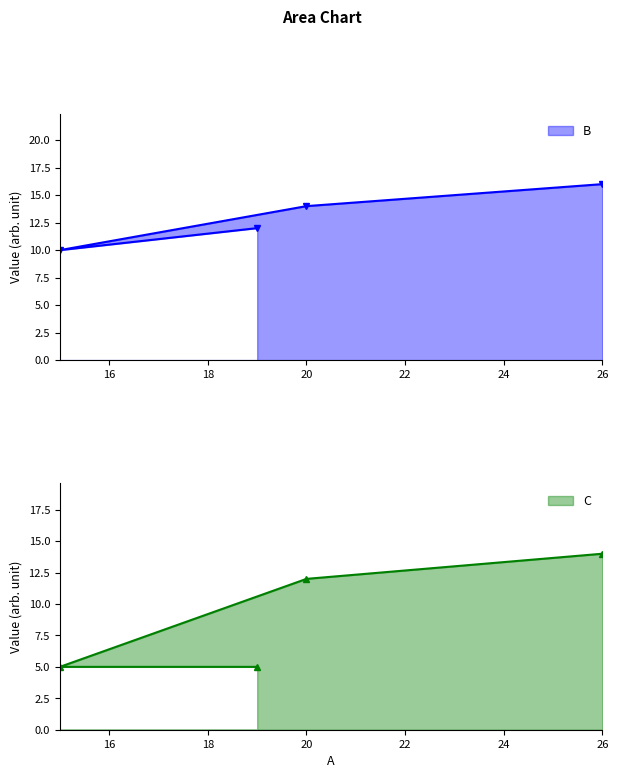

What is the maximum value for C?

14